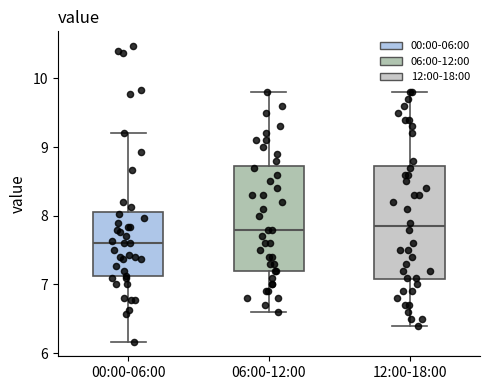

Which box has the lowest median line?

00:00-06:00